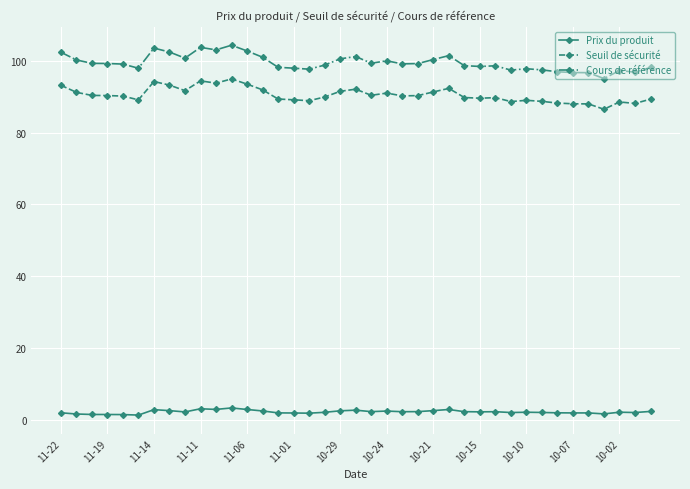

What is the value of the Prix du produit point at the 25th from the left?

2.5